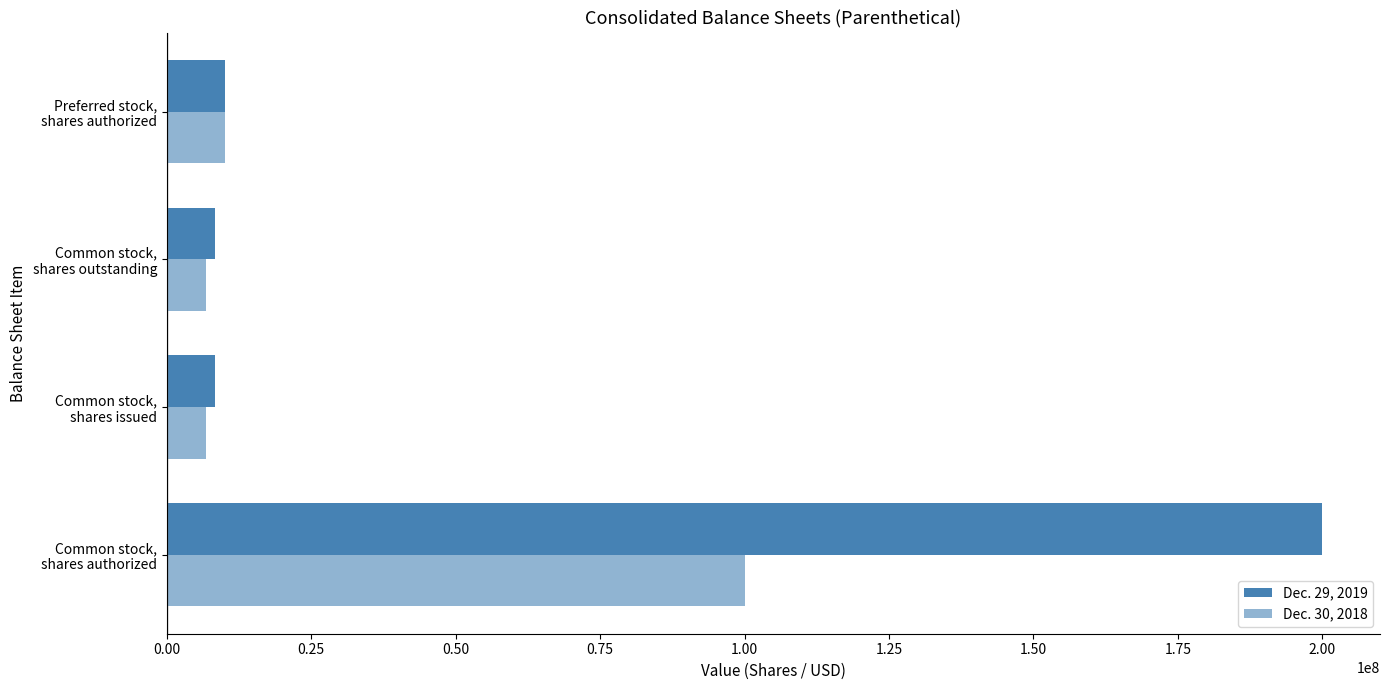

What is the lowest value of the Dec. 29, 2019 series?

8331000